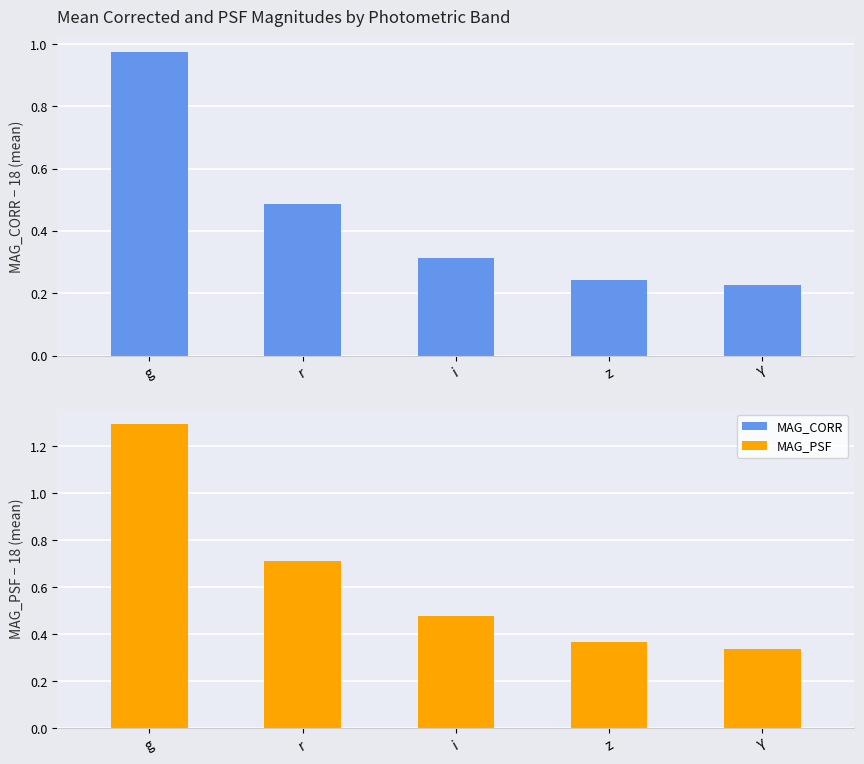

Rank the series at r from lowest to highest value.

MAG_CORR, MAG_PSF